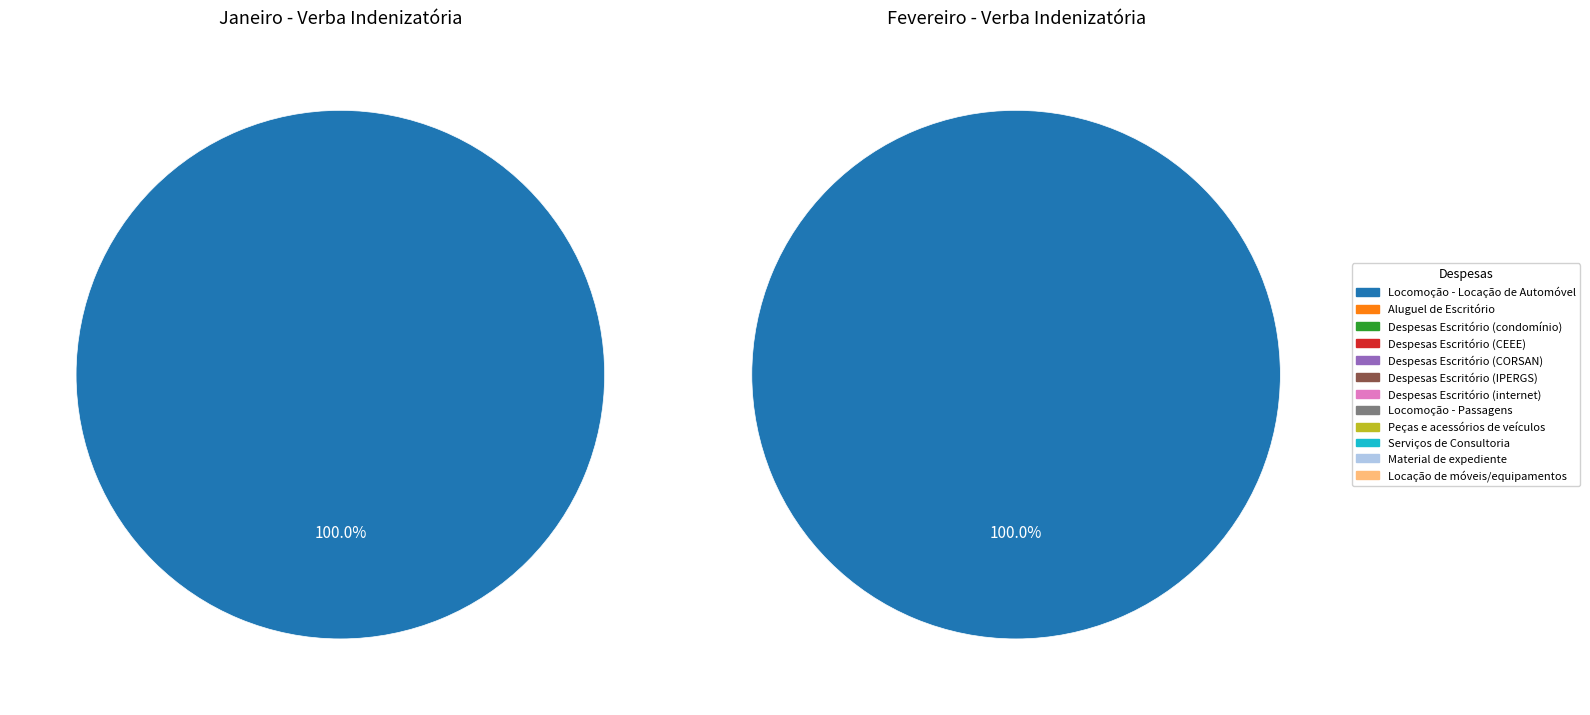

Does 5 represent more than half of the total?

No